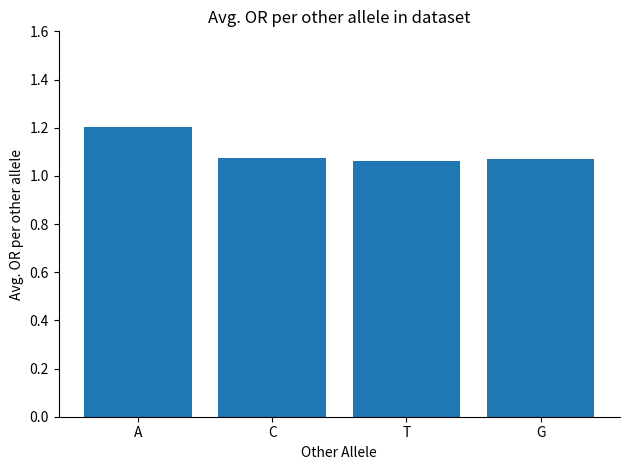

How many values are between 1 and 2?

4